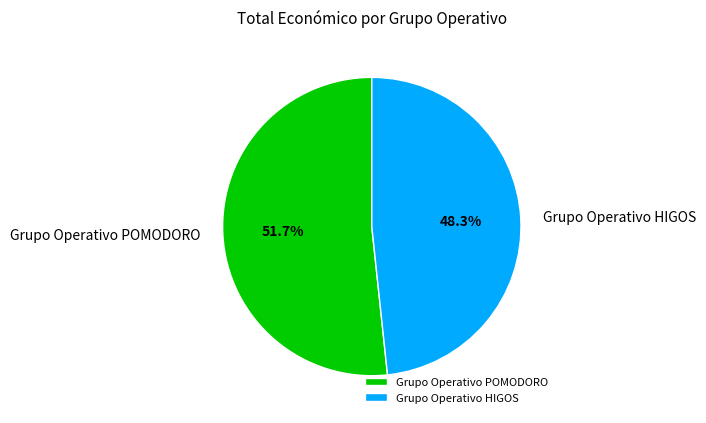

Which category has the smallest portion of the pie?

Grupo Operativo HIGOS